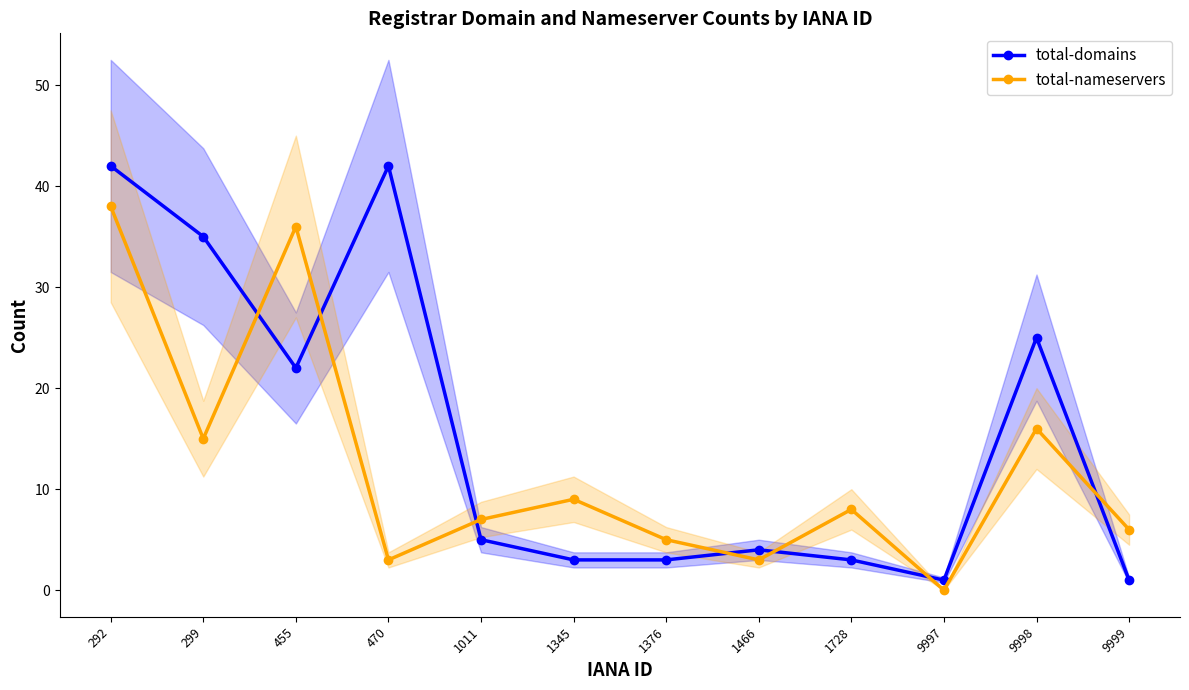

Reading left to right, what are all the values shown in this chart?

total-domains: 292=42	299=35	455=22	470=42	1011=5	1345=3	1376=3	1466=4	1728=3	9997=1	9998=25	9999=1
total-nameservers: 292=38	299=15	455=36	470=3	1011=7	1345=9	1376=5	1466=3	1728=8	9997=0	9998=16	9999=6